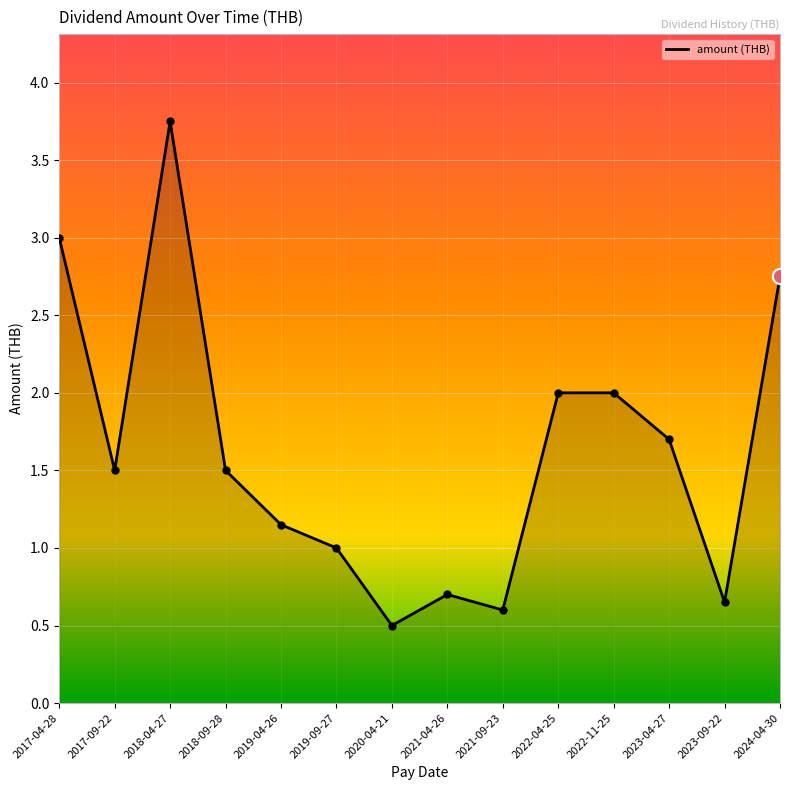

What is the ratio of the value at 2021-09-23 to the value at 2023-04-27?

0.4